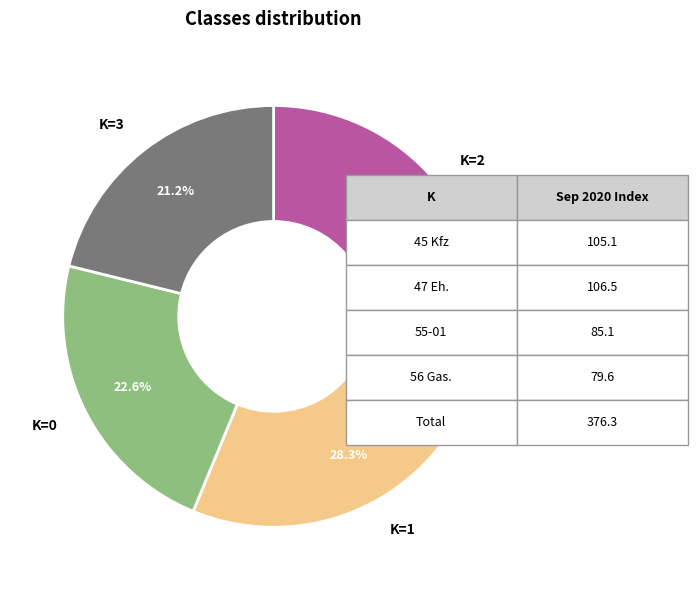

Count the number of slices in the pie.

4